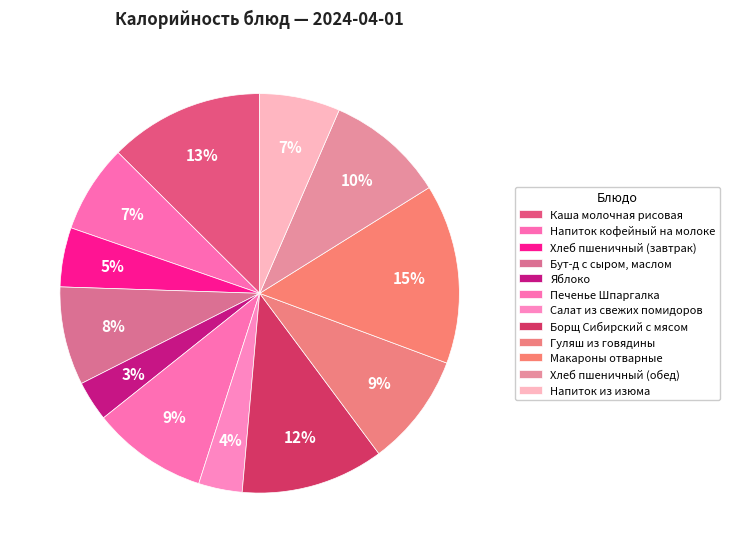

Count the number of slices in the pie.

12